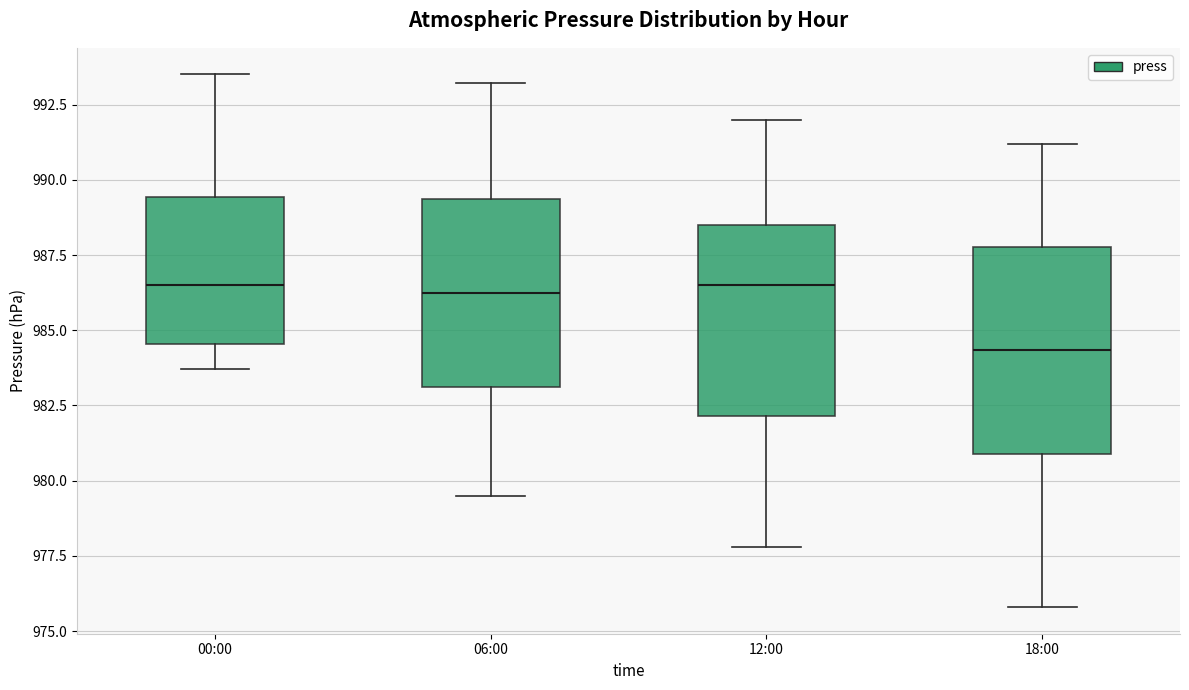

Reading left to right, transcribe this box plot: for each box, give where its median line is, the range the box spans, and where its two whiskers end, as read against the y-axis. The values are not printed on the chart, so give them approximately, as read against the axis.

00:00: median 986.5, box 984.5 to 989.5, whiskers 983.5 to 993.5
06:00: median 986.5, box 983.0 to 989.5, whiskers 979.5 to 993.0
12:00: median 986.5, box 982.0 to 988.5, whiskers 978.0 to 992.0
18:00: median 984.5, box 981.0 to 988.0, whiskers 976.0 to 991.0